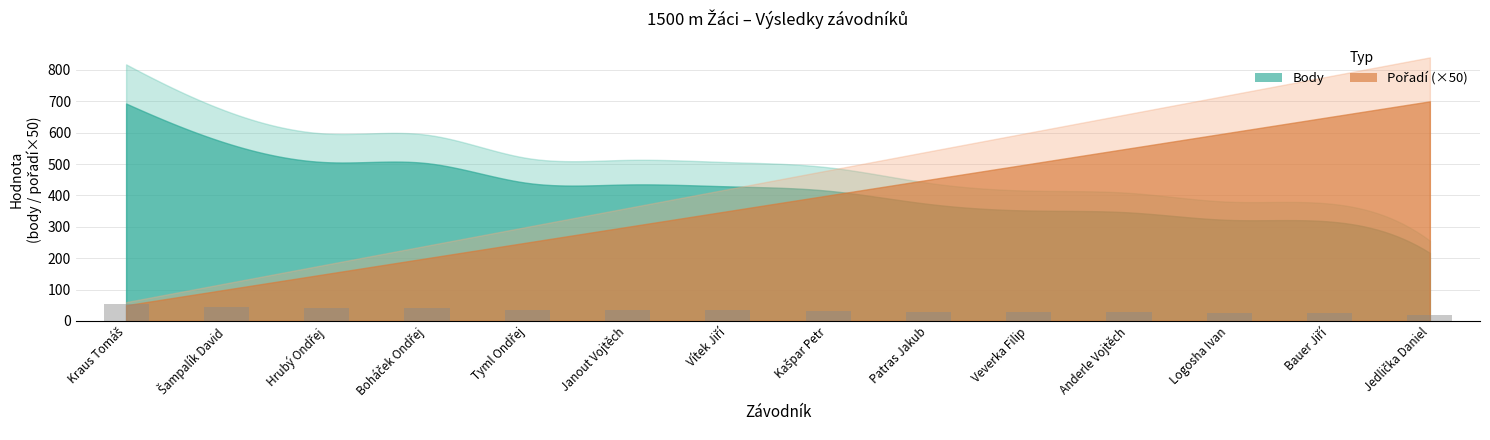

What is the label of the 6th bar from the right?

Patras Jakub